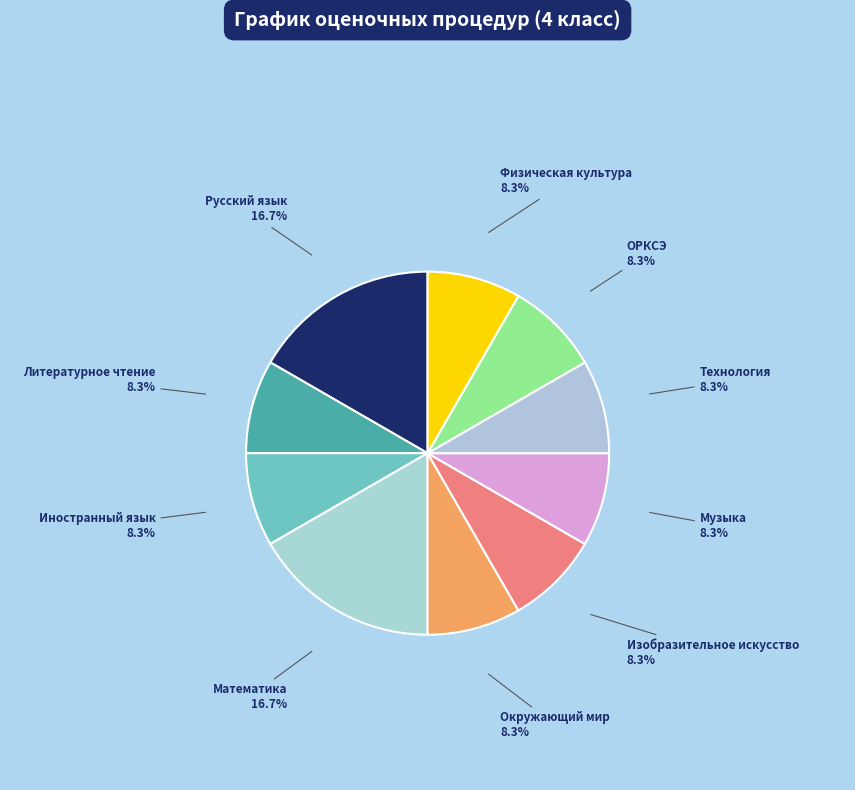

To the nearest percent, what percentage of the pie is Литературное чтение?

8%